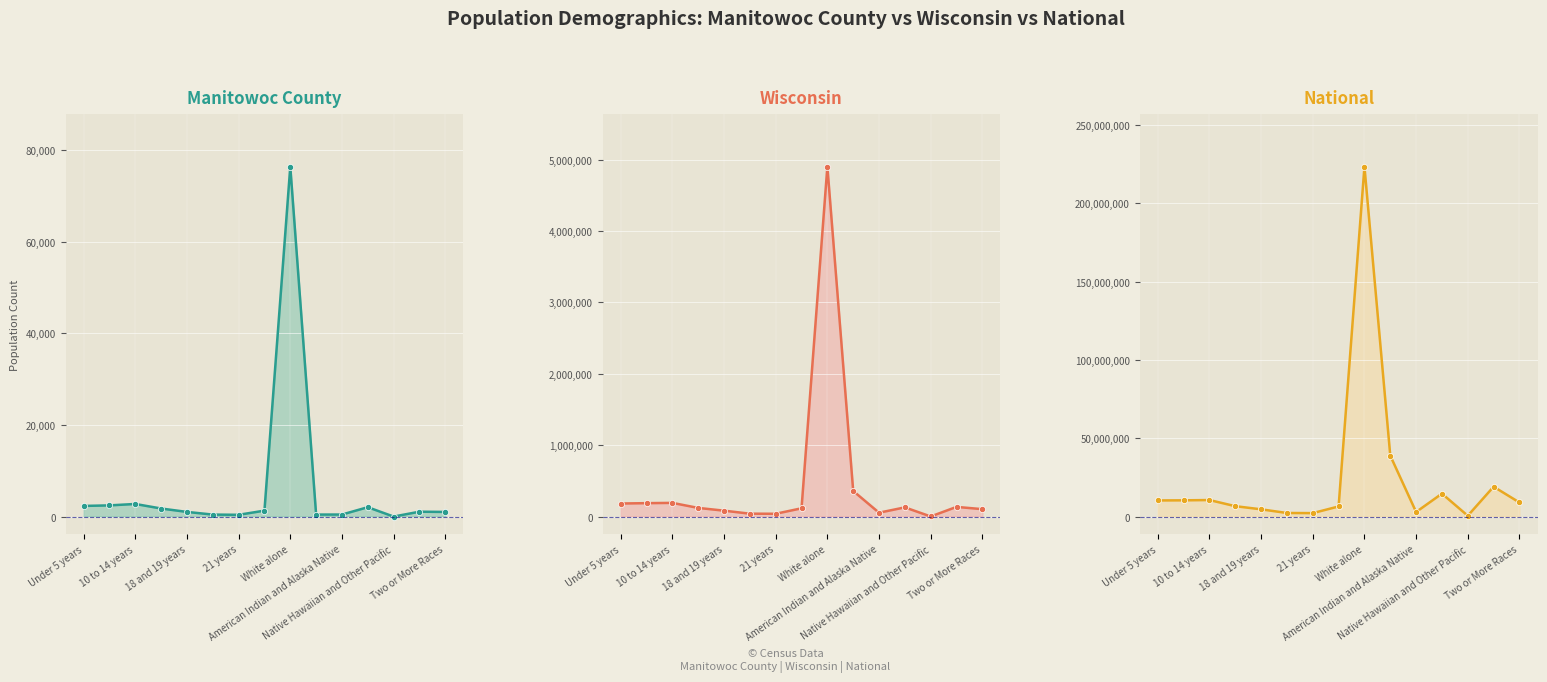

What is the greatest value displayed?

223553265